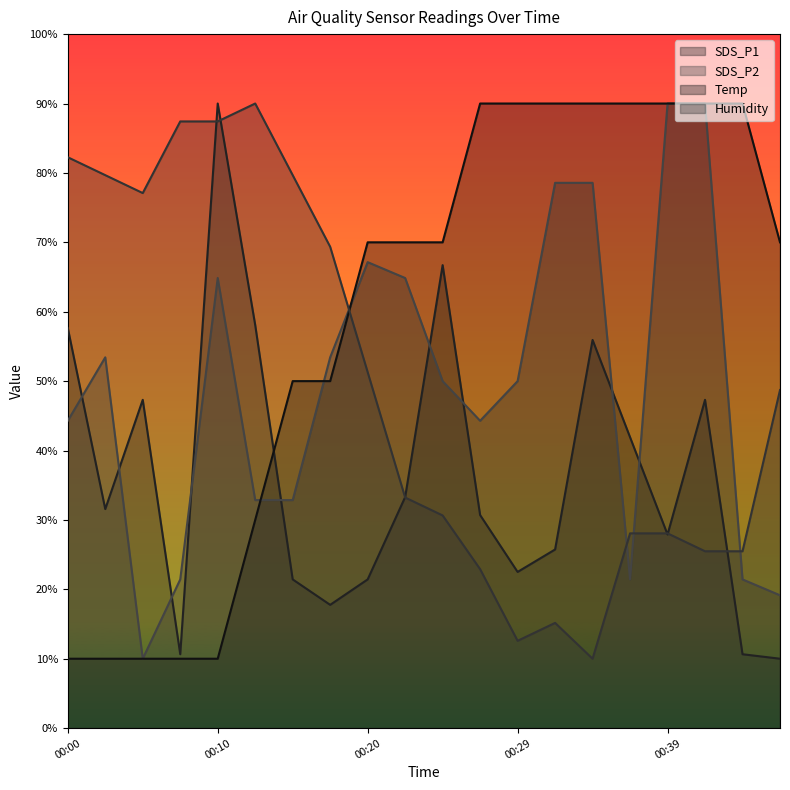

Rank the categories by Temp value from lowest to highest.

00:00, 00:02, 00:05, 00:07, 00:10, 00:12, 00:15, 00:17, 00:20, 00:22, 00:24, 00:46, 00:27, 00:29, 00:32, 00:34, 00:37, 00:39, 00:42, 00:44